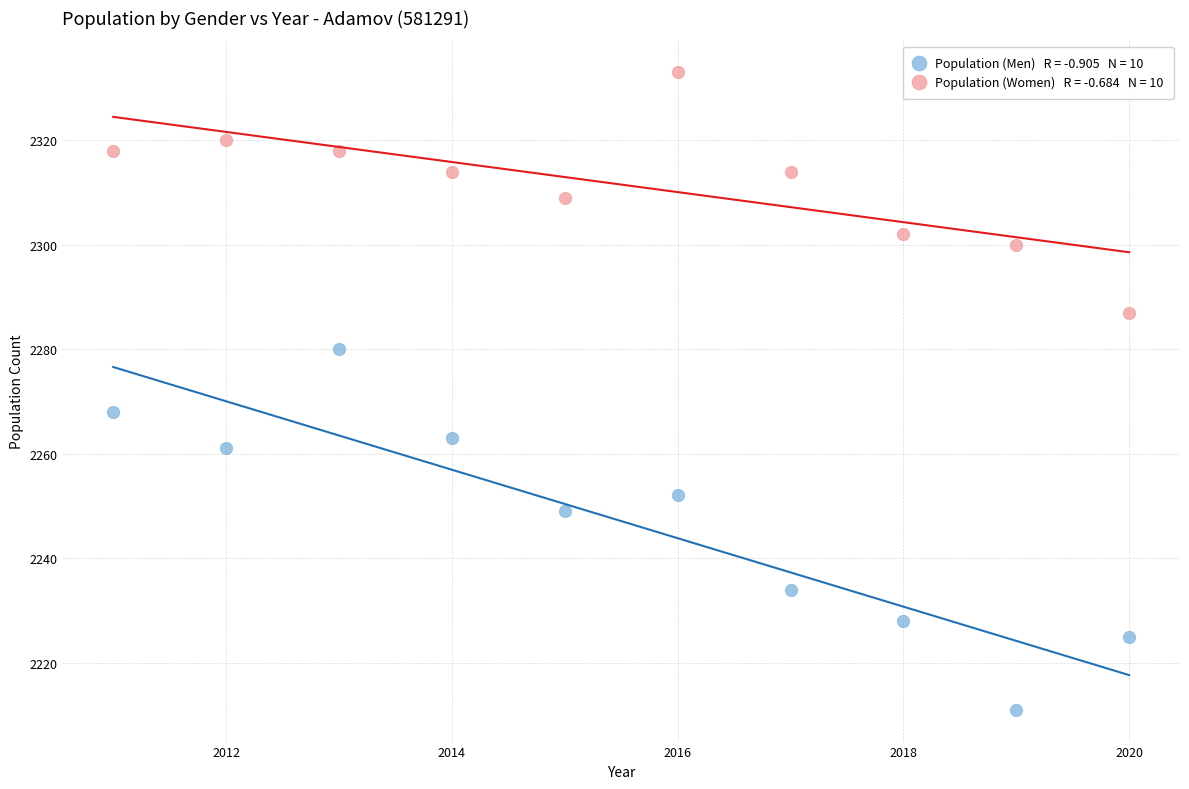

Across all series, what Y value is closest to 2272?

2268